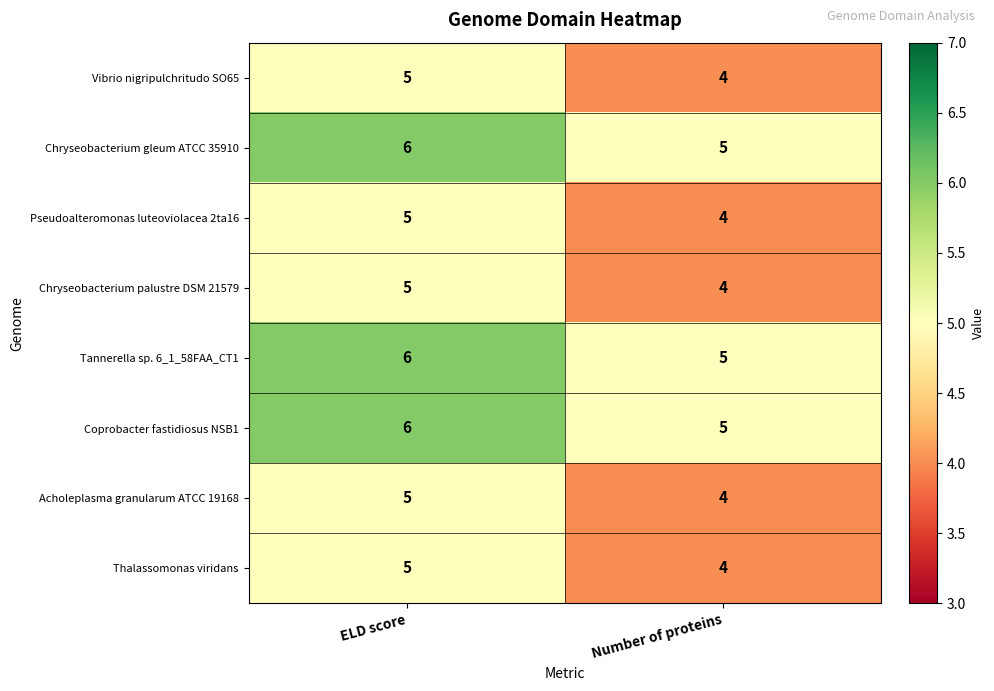

Where is Acholeplasma granularum ATCC 19168 nearest to the value 4?

Number of proteins